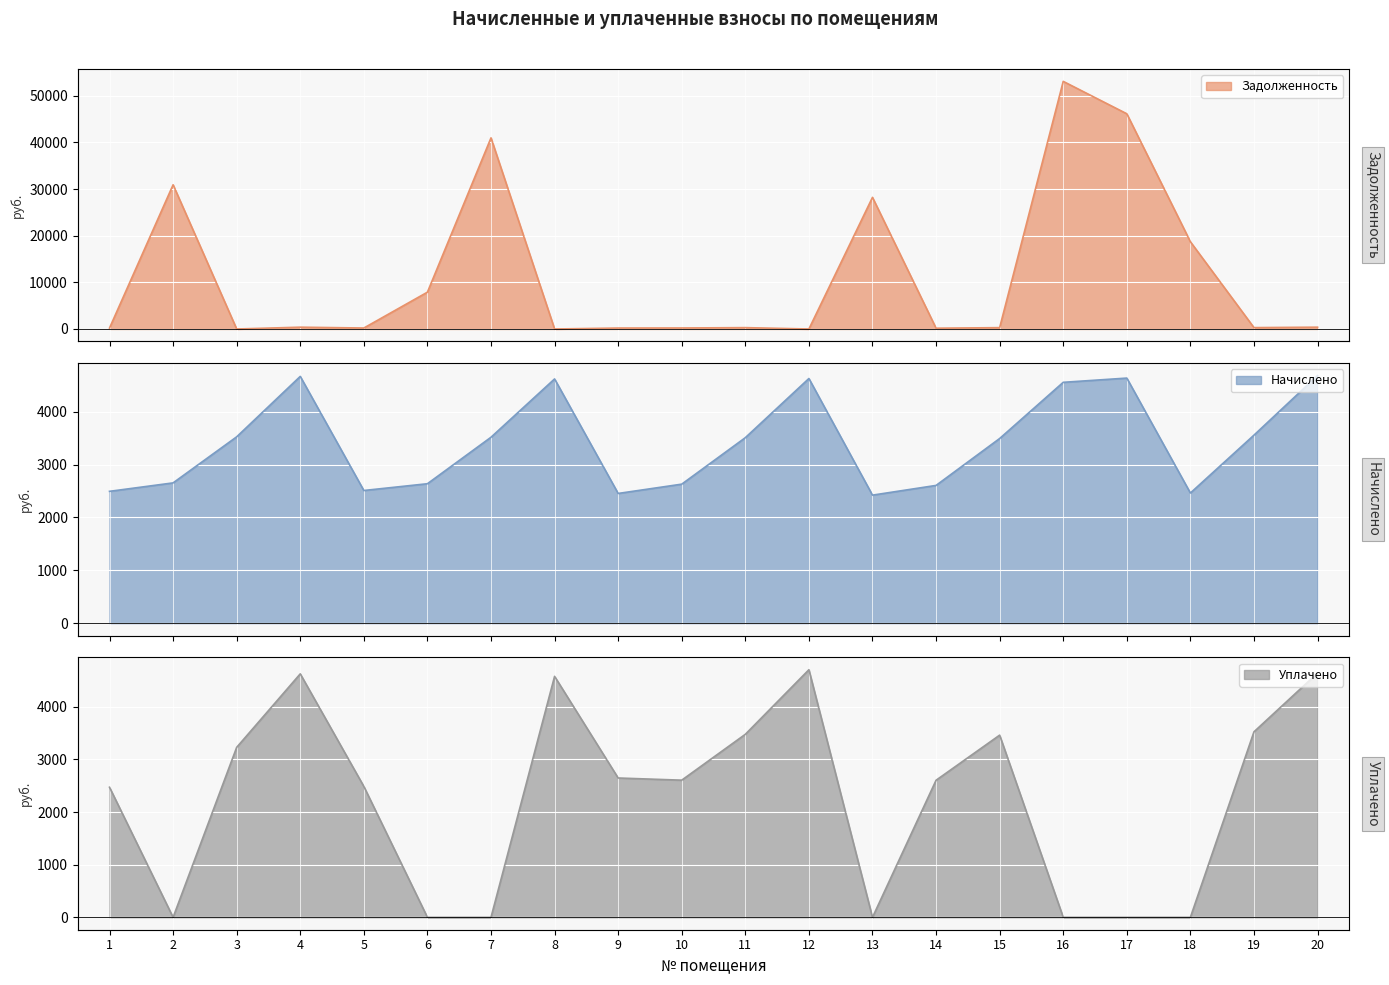

Reading right to left, transcribe all the data shown in this chart.

zadolzhennost: 20=390.3	19=296.6	18=18707.1	17=46148.0	16=53092.4	15=291.0	14=168.5	13=28222.3	12=0.0	11=292.4	10=219.1	9=204.5	8=0.0	7=40983.6	6=7896.1	5=209.1	4=388.9	3=0.0	2=30923.5	1=207.8
nachisleno: 20=4683.4	19=3556.4	18=2461.6	17=4635.4	16=4555.4	15=3492.5	14=2605.4	13=2421.6	12=4627.3	11=3508.4	10=2629.3	9=2453.5	8=4619.4	7=3516.5	6=2637.4	5=2509.4	4=4667.3	3=3524.5	2=2653.3	1=2493.5
uplacheno: 20=4643.5	19=3526.2	18=0.0	17=0.0	16=0.0	15=3462.8	14=2605.4	13=0.0	12=4706.1	11=3478.6	10=2606.9	9=2648.2	8=4580.1	7=0.0	6=0.0	5=2488.1	4=4627.6	3=3230.8	2=0.0	1=2472.3